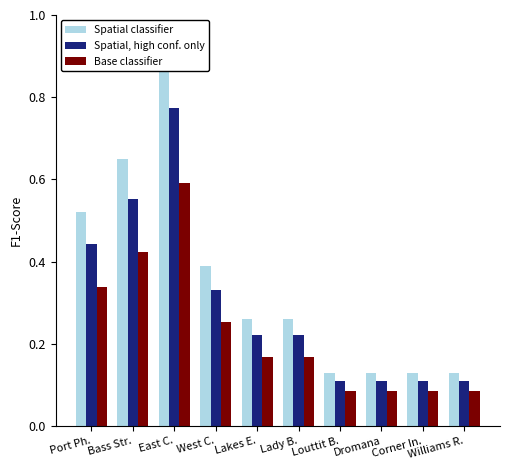

Reading left to right, transcribe all the data shown in this chart.

Spatial classifier: 0.5	0.6	0.9	0.4	0.3	0.3	0.1	0.1	0.1	0.1
Spatial, high conf. only: 0.4	0.6	0.8	0.3	0.2	0.2	0.1	0.1	0.1	0.1
Base classifier: 0.3	0.4	0.6	0.3	0.2	0.2	0.1	0.1	0.1	0.1